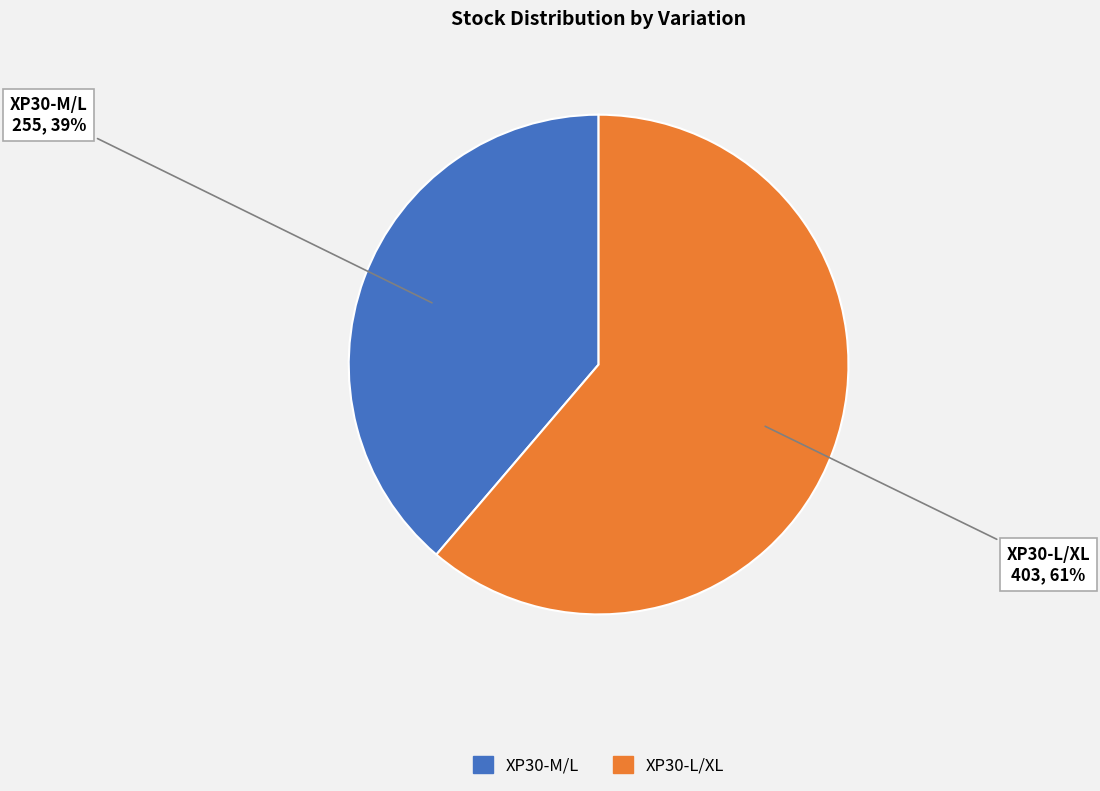

To the nearest percent, what is the difference between the XP30-L/XL and XP30-M/L slice percentages?

22%